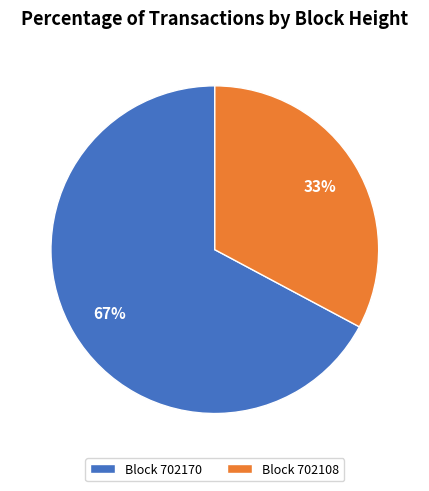

The Block 702108 slice represents 38% of the pie. True or false?

False